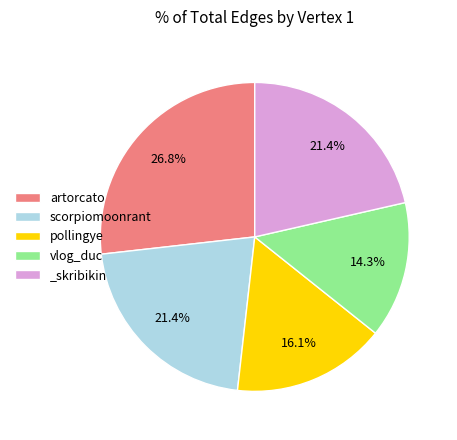

What is the total percentage of artorcato and _skribikin?

48.2%